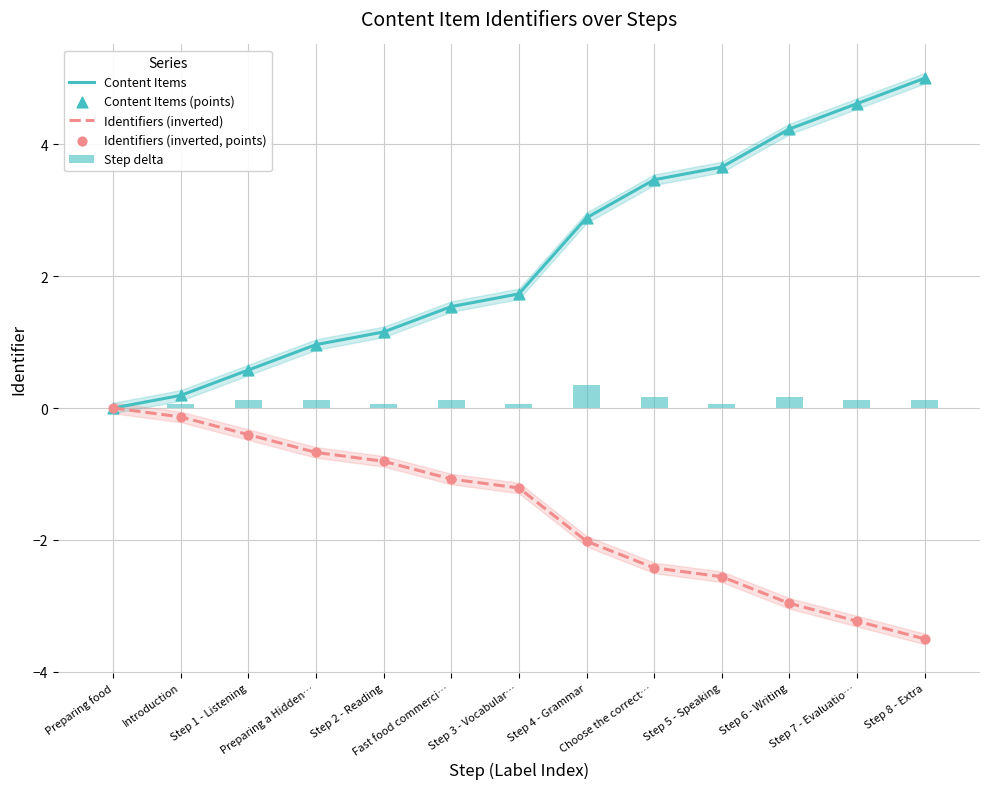

Is the value of Content Items at Choose the correct… greater than the value of Identifiers (inverted) at Step 7 - Evaluatio…?

Yes